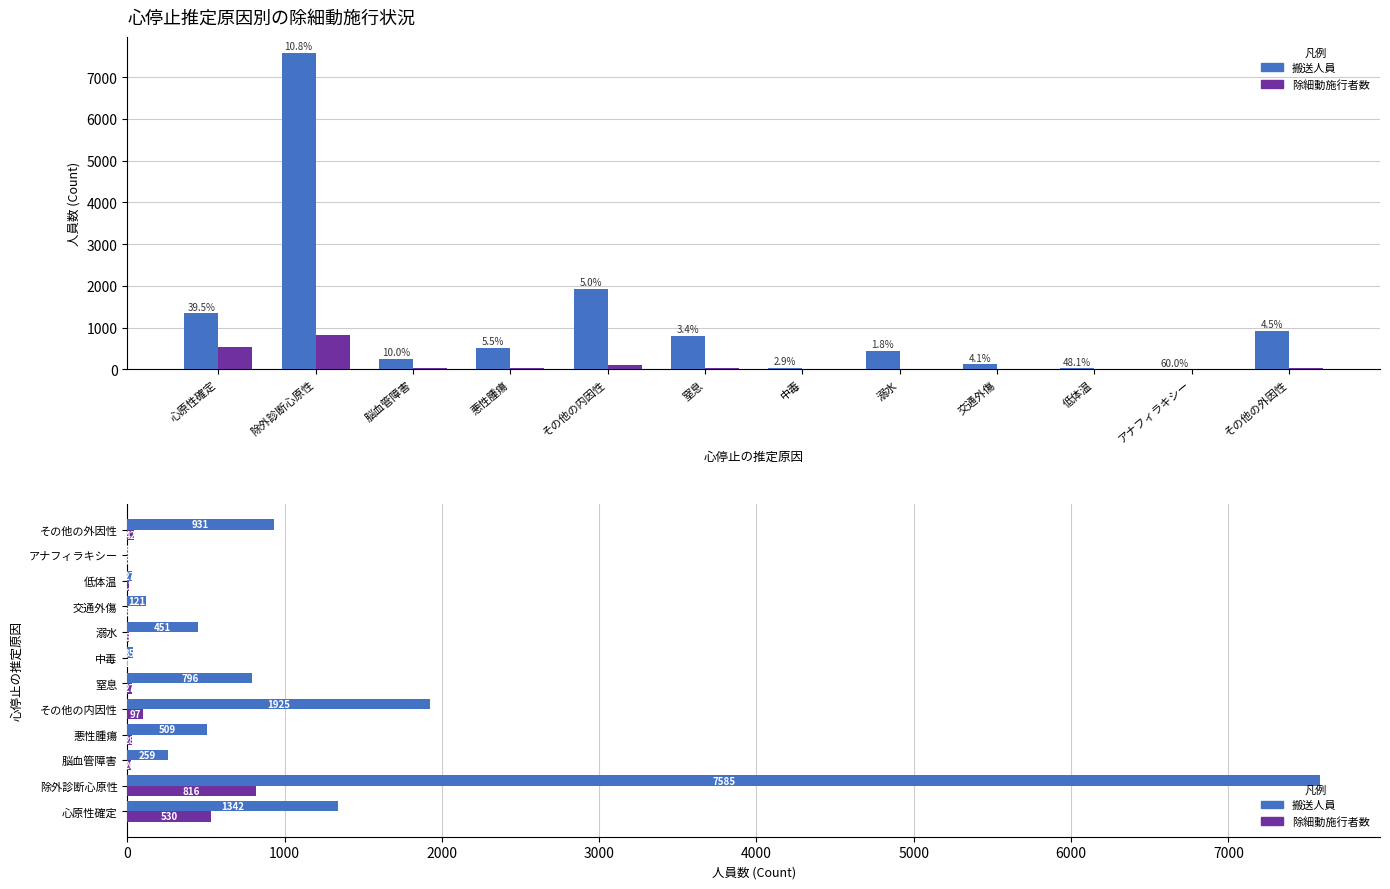

How many groups of bars are there?

12